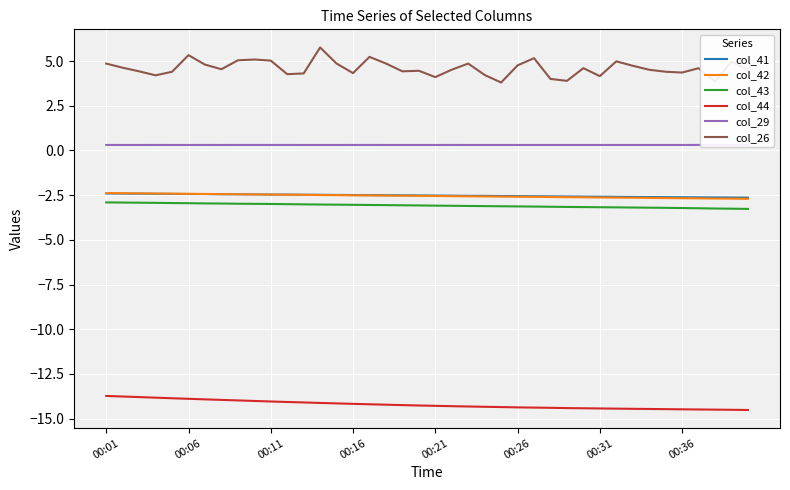

Is it true that col_43 equals -3.2 at 00:36?

True